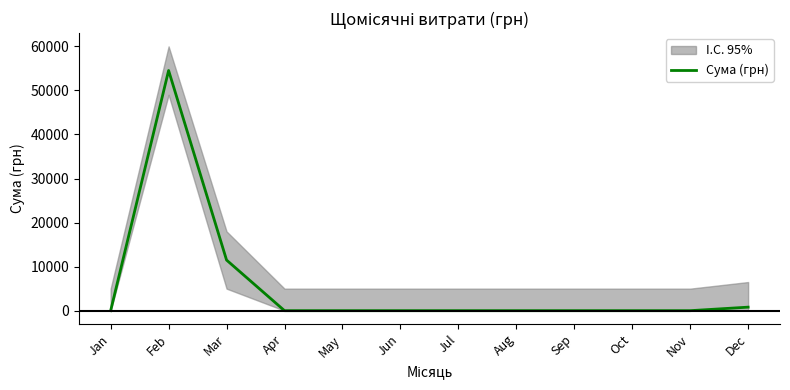

True or false: the data shows 11490.8 at Mar.

True